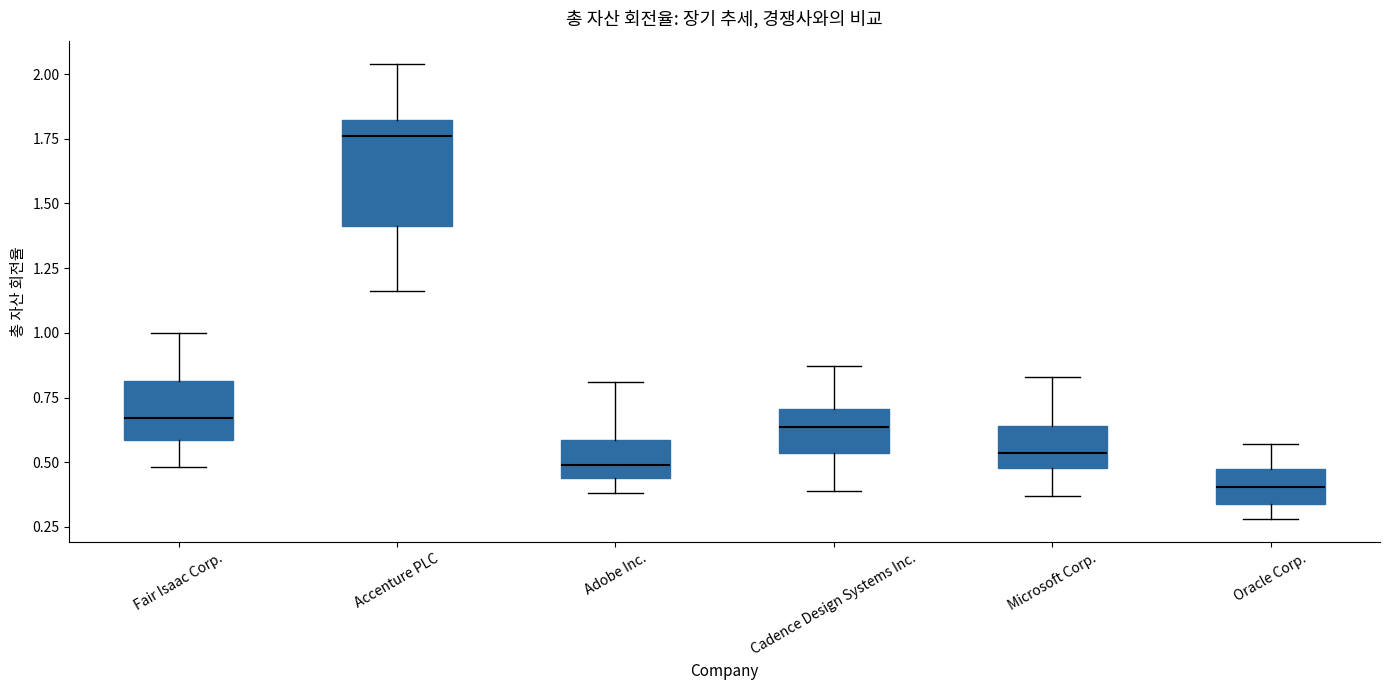

Reading left to right, read every box against the y-axis: the position of its median line, the range the box covers, and the ends of its whiskers. The values are not printed on the chart, so give them approximately, as read against the axis.

Fair Isaac Corp.: median 0.65, box 0.60 to 0.80, whiskers 0.50 to 1.00
Accenture PLC: median 1.75, box 1.40 to 1.80, whiskers 1.15 to 2.05
Adobe Inc.: median 0.50, box 0.45 to 0.60, whiskers 0.40 to 0.80
Cadence Design Systems Inc.: median 0.65, box 0.55 to 0.70, whiskers 0.40 to 0.85
Microsoft Corp.: median 0.55, box 0.50 to 0.65, whiskers 0.35 to 0.85
Oracle Corp.: median 0.40, box 0.35 to 0.45, whiskers 0.30 to 0.55